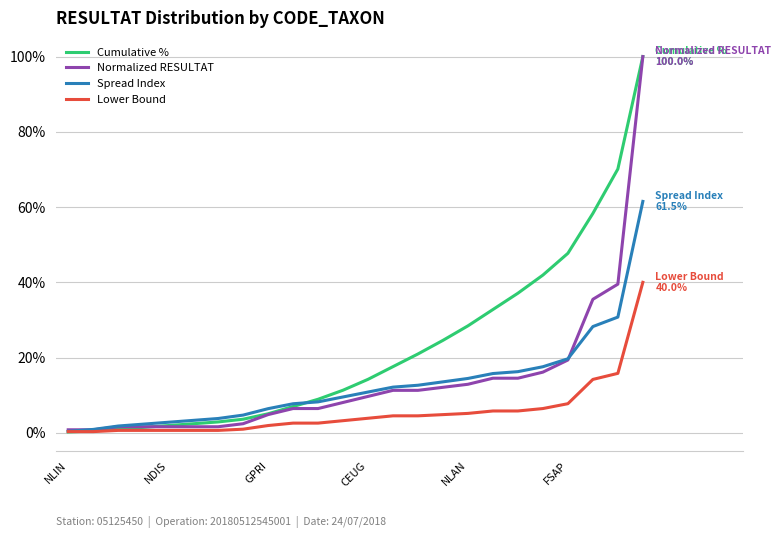

Which series has the largest total across all categories?

Cumulative %